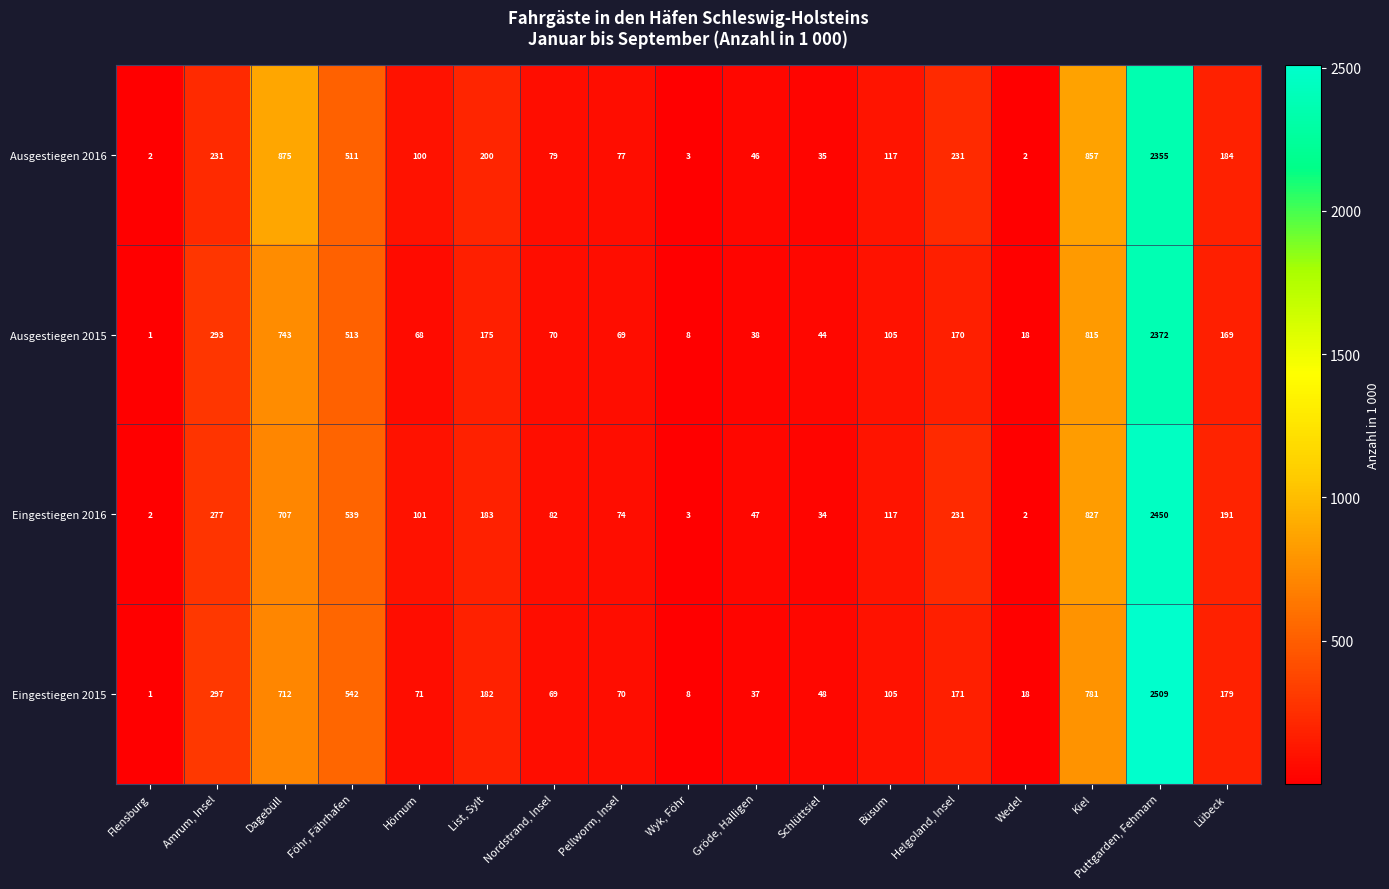

Where does the Ausgestiegen 2016 series first go above 117?

Amrum, Insel